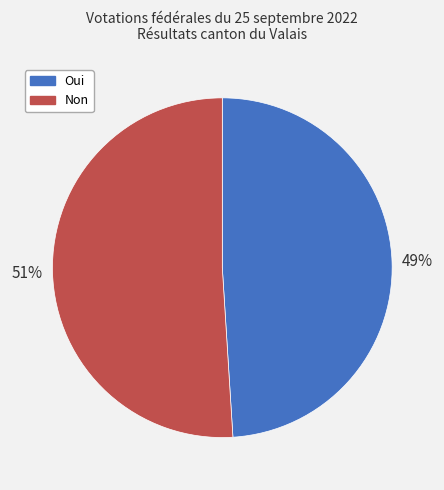

Is it true that Oui is 58% of the pie?

False